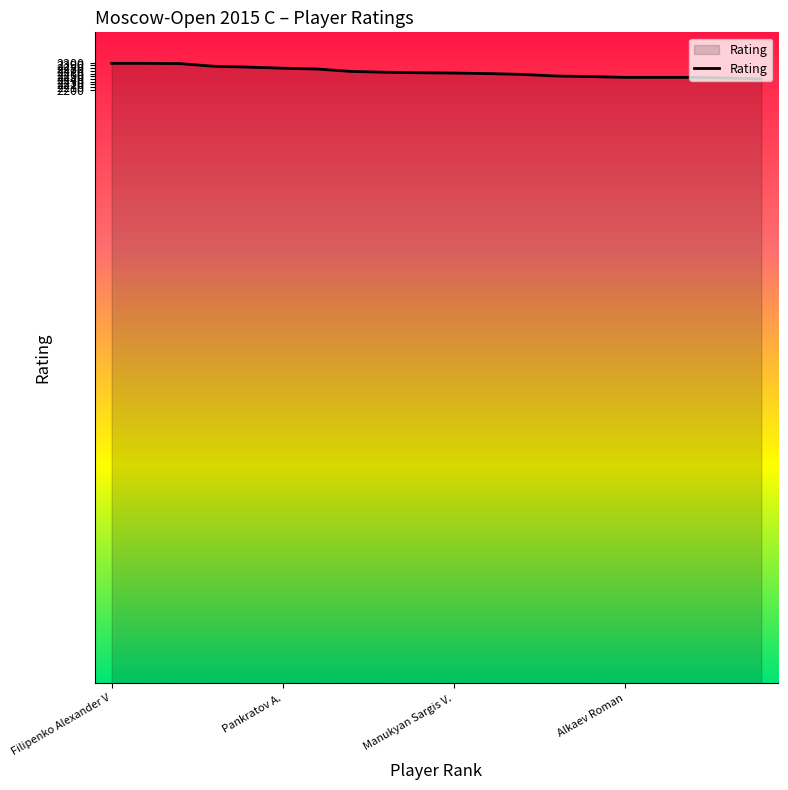

Does the chart have visible grid lines?

No